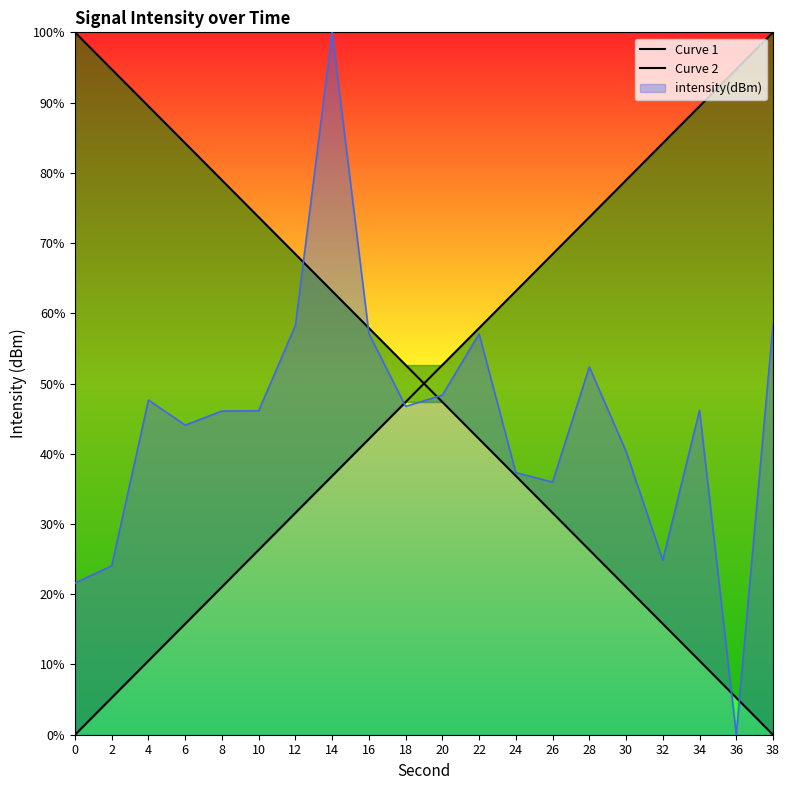

What is the value of the Curve 2 point at the 19th from the left?

94.7